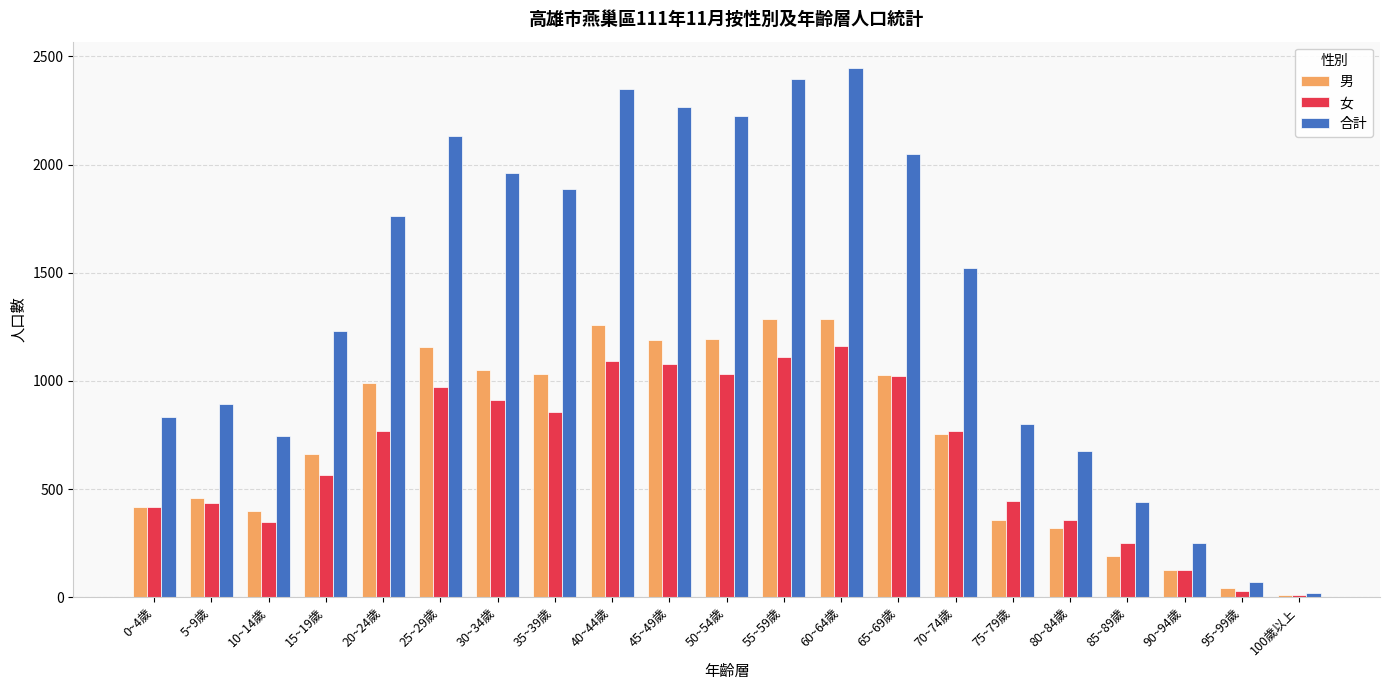

At which category is the sum across all series the highest?

60~64歲